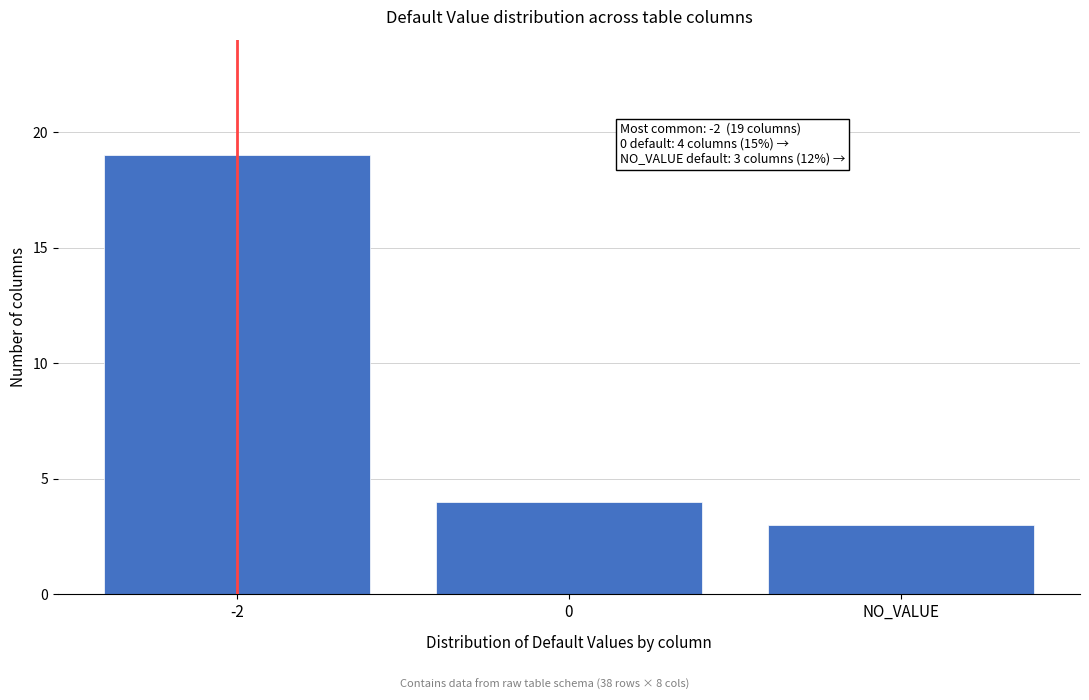

Reading right to left, list all the values displayed in this chart.

3	4	19